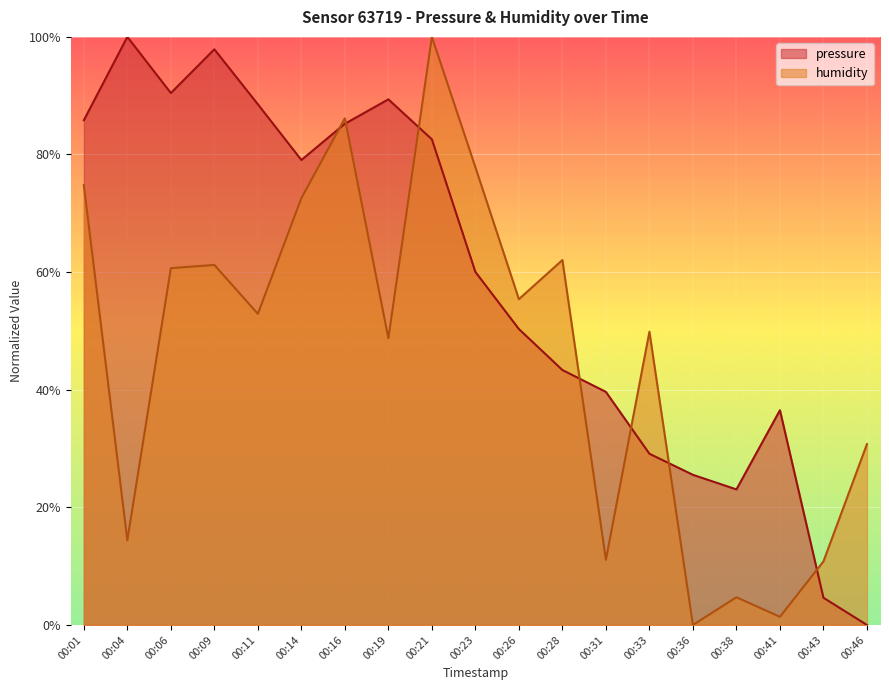

Reading left to right, extract all data points from this chart.

pressure: 00:01=85.8	00:04=100.0	00:06=90.5	00:09=97.9	00:11=88.5	00:14=79.1	00:16=85.2	00:19=89.4	00:21=82.6	00:23=60.0	00:26=50.3	00:28=43.4	00:31=39.6	00:33=29.1	00:36=25.5	00:38=23.0	00:41=36.5	00:43=4.6	00:46=0.0
humidity: 00:01=74.8	00:04=14.4	00:06=60.7	00:09=61.2	00:11=52.9	00:14=72.6	00:16=86.1	00:19=48.8	00:21=100.0	00:23=77.8	00:26=55.4	00:28=62.0	00:31=11.1	00:33=49.9	00:36=0.0	00:38=4.7	00:41=1.4	00:43=10.8	00:46=30.7